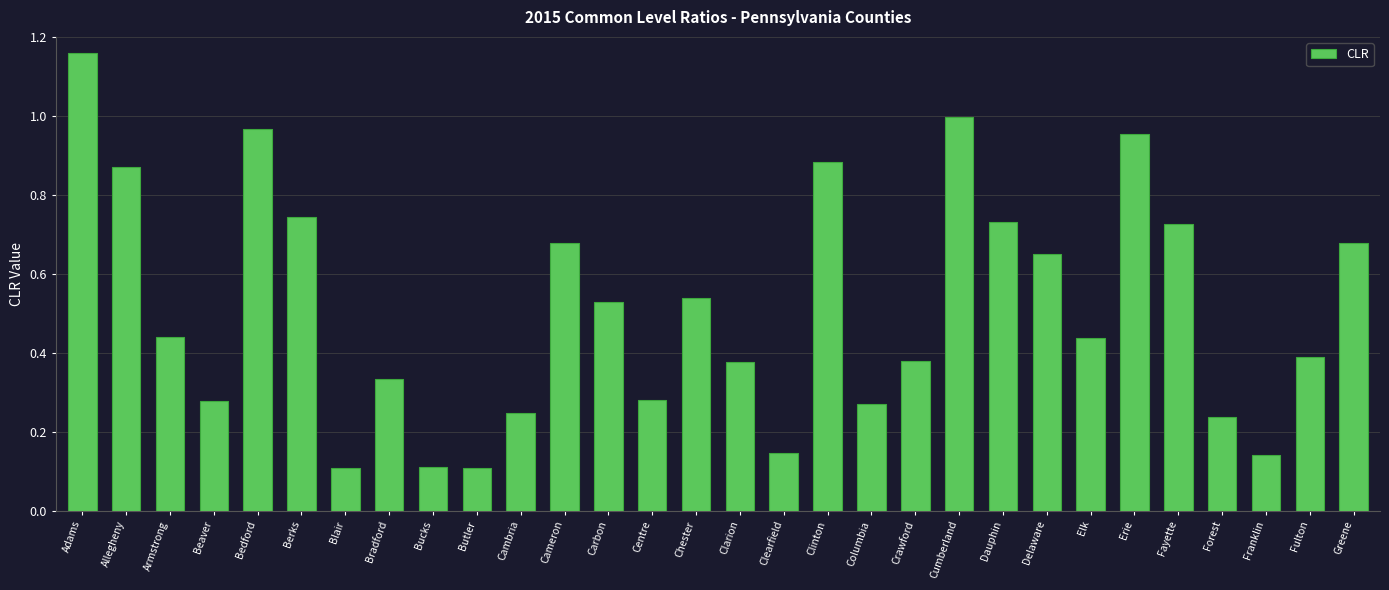

Which label corresponds to the largest value in the chart?

Adams